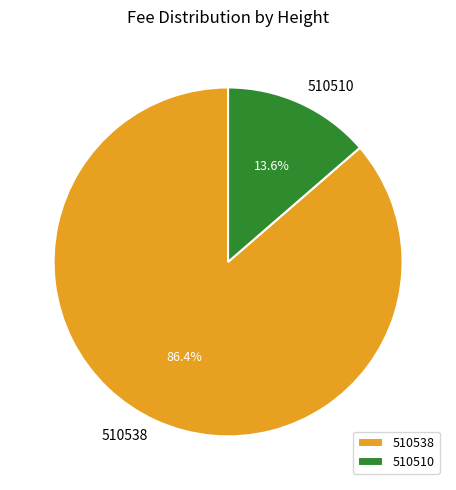

Is the sum of 510538 and 510510 greater than half?

Yes